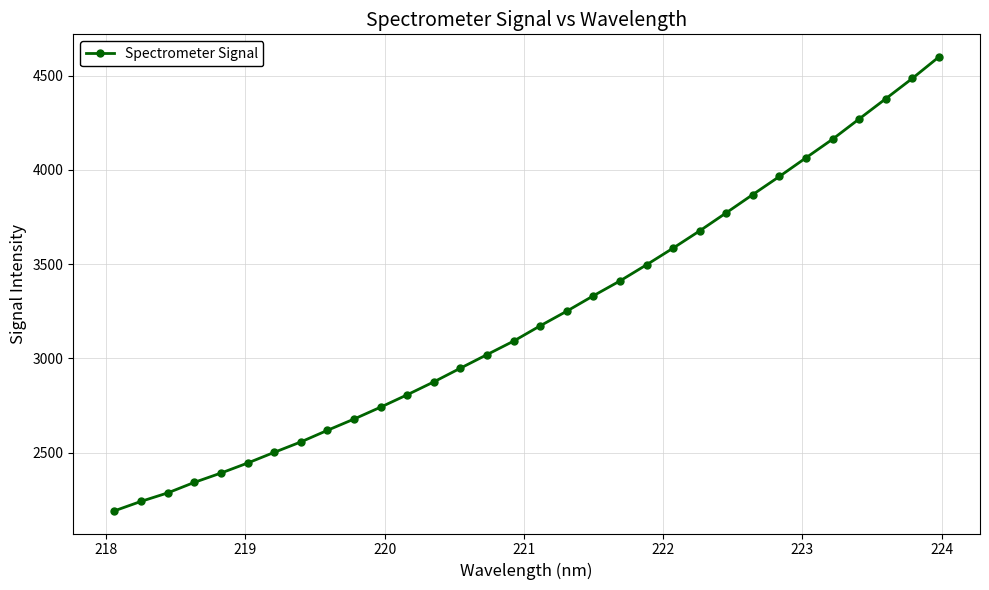

What is the greatest value displayed?

4598.5